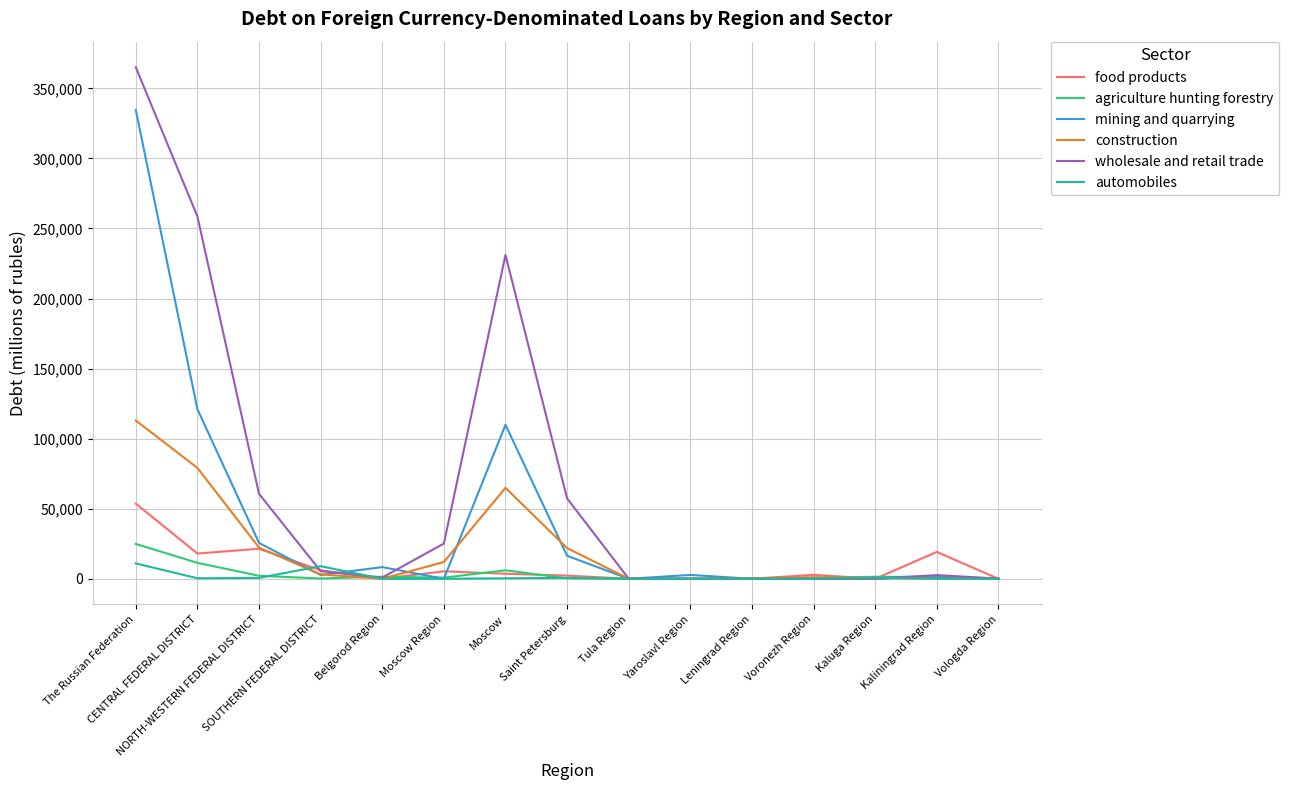

What is the maximum value for construction?

112957